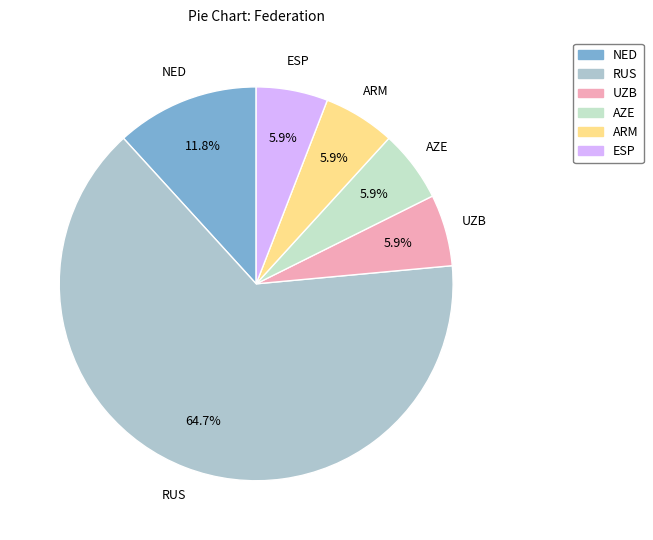

What percentage is the AZE slice, to the nearest percent?

6%